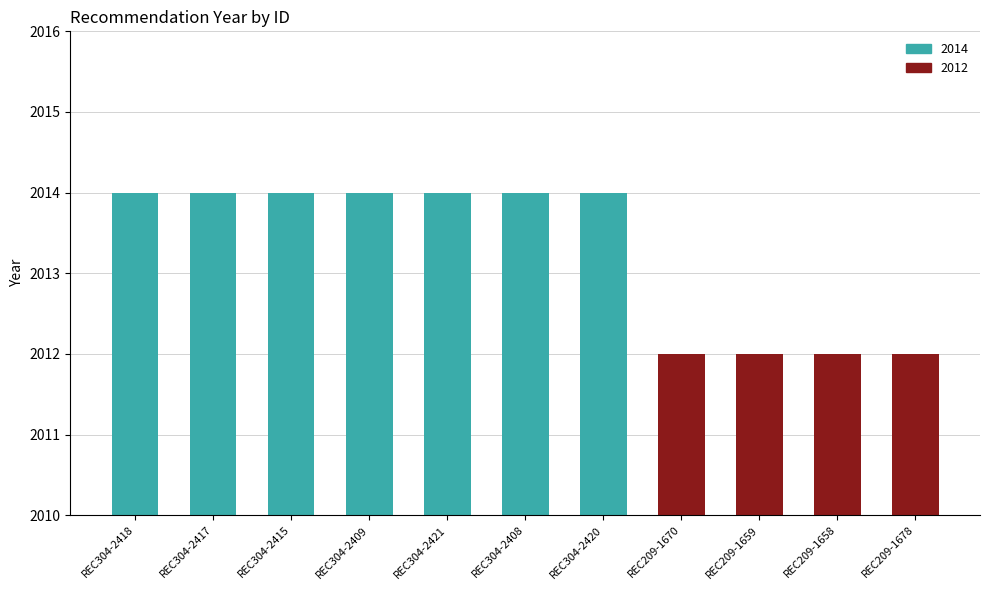

List the labels in order of value, largest first.

REC304-2418, REC304-2417, REC304-2415, REC304-2409, REC304-2421, REC304-2408, REC304-2420, REC209-1670, REC209-1659, REC209-1658, REC209-1678